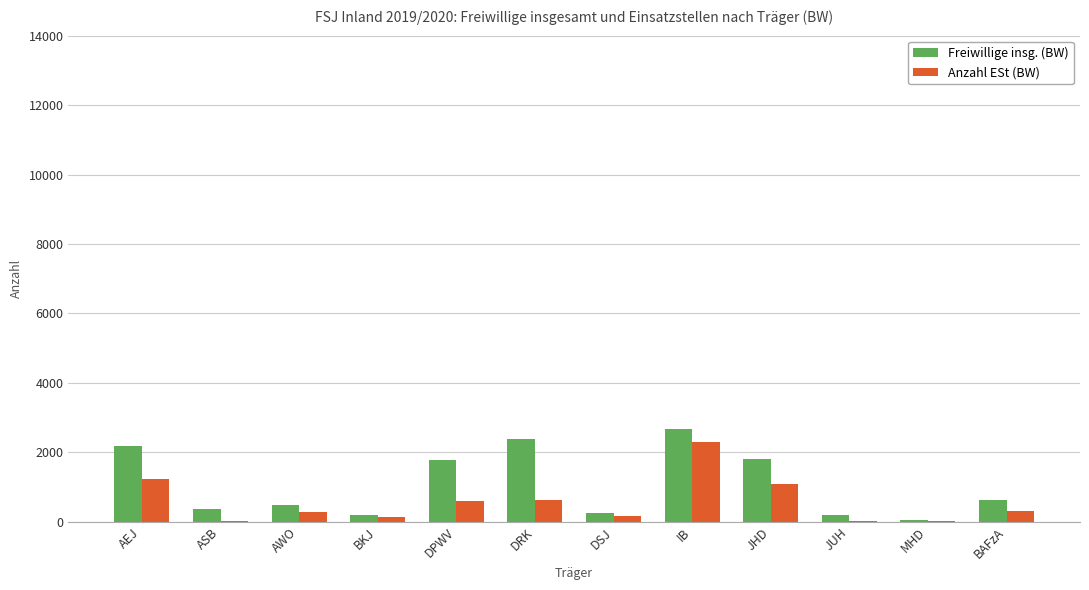

The value of Anzahl ESt (BW) at BAFzA is 305. True or false?

True